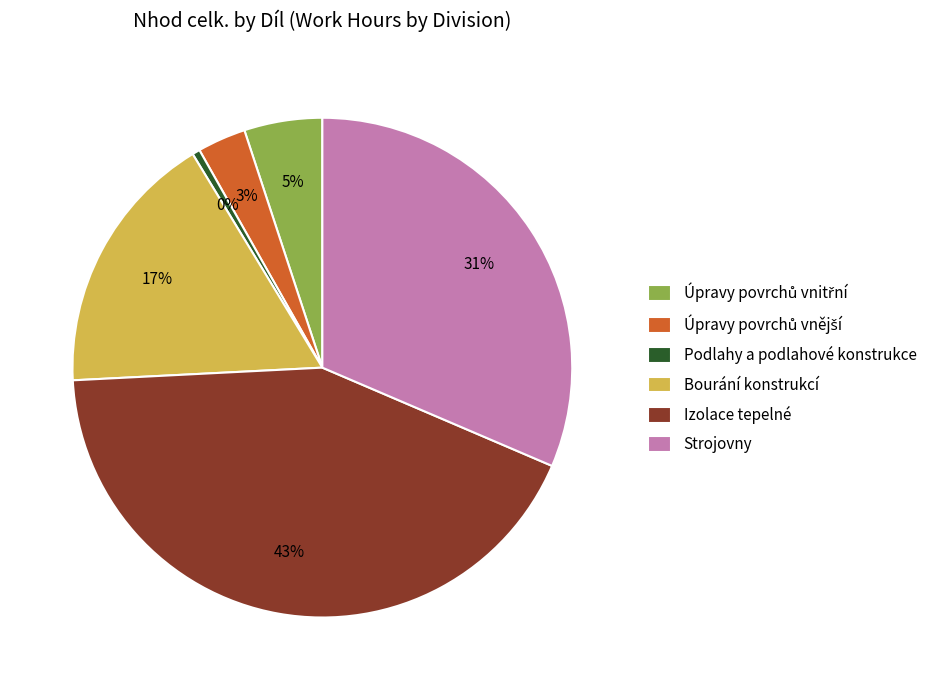

What is the largest slice in the pie chart?

Izolace tepelné